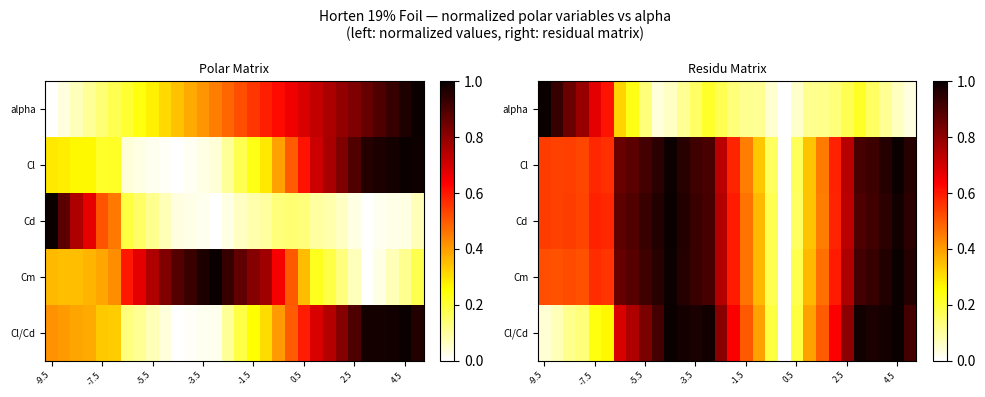

Rank the series by their maximum value, from lowest to highest.

alpha, Cl, Cd, Cm, Cl/Cd